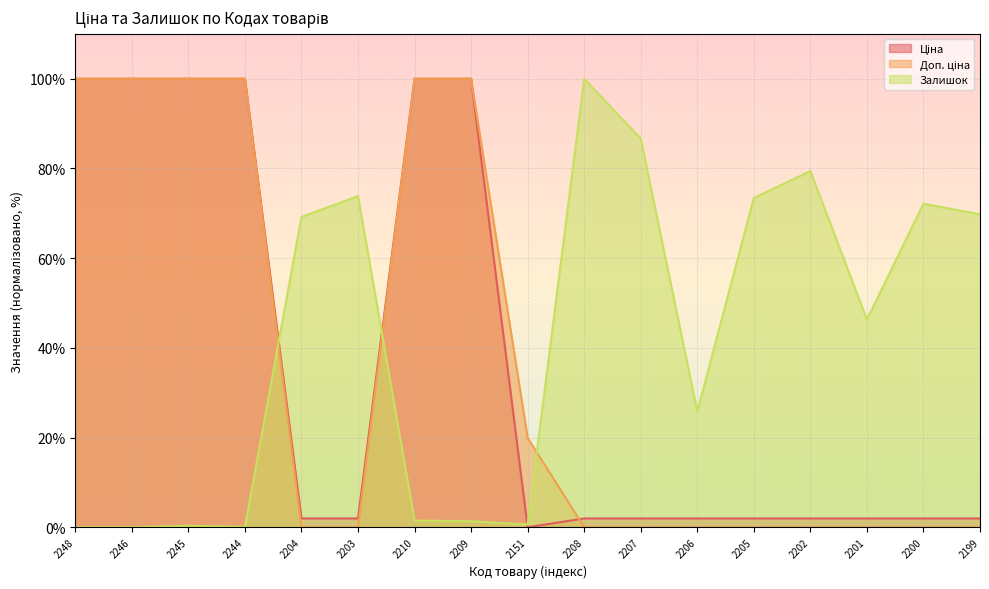

Is the value of Ціна (line) at 2203 greater than the value of Доп. ціна (line) at 2248?

No